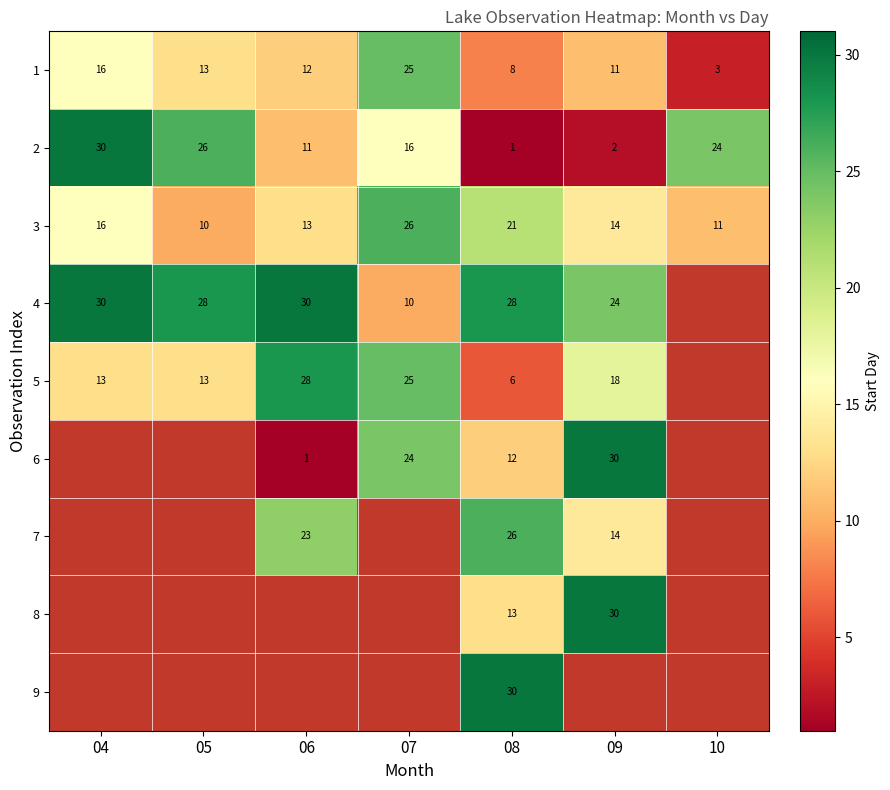

What is the difference between the maximum and minimum values in the 3 series?

16